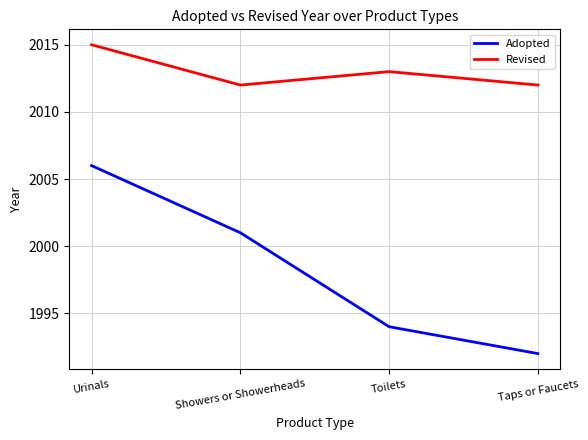

What is the maximum value shown in the chart?

2015